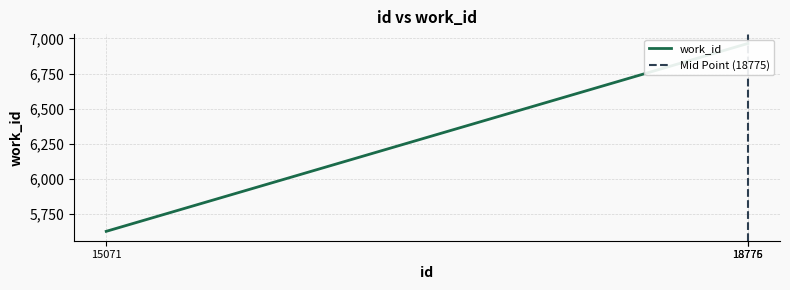

What is the smallest value displayed?

5628